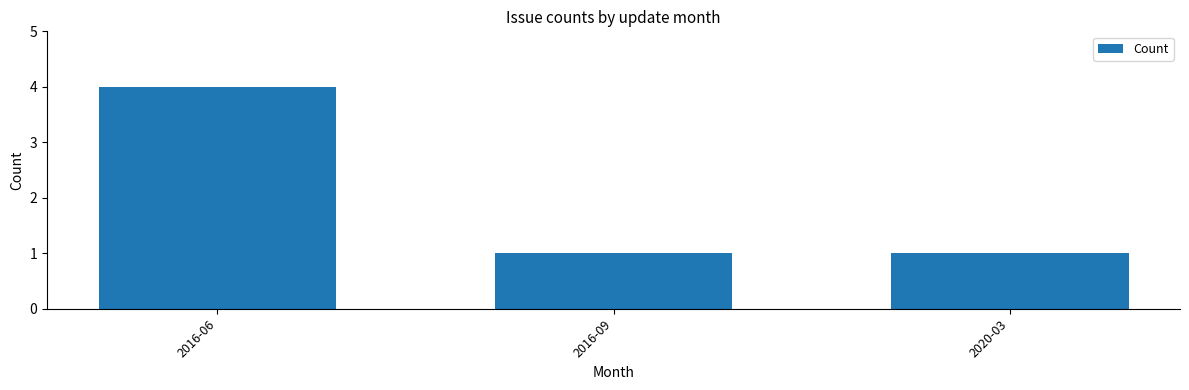

The chart shows a value of 4 at 2016-06. True or false?

True